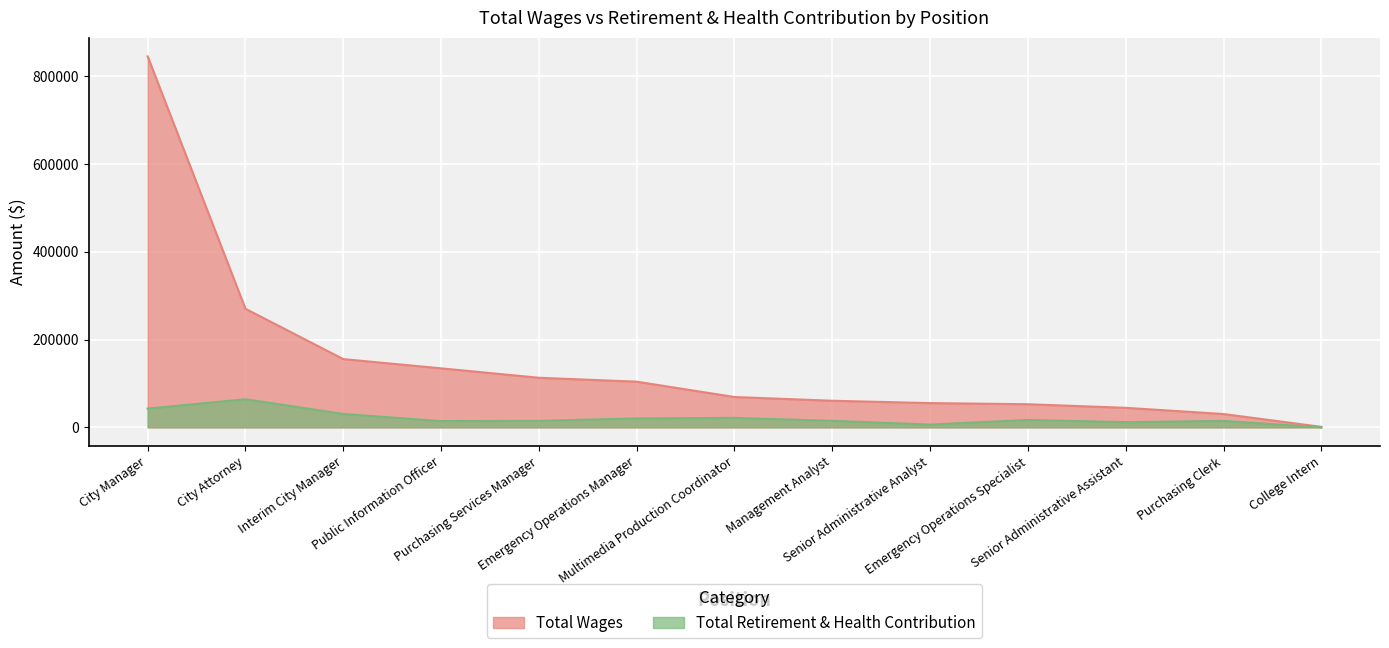

How many data points in Total Wages are above 69097?

6